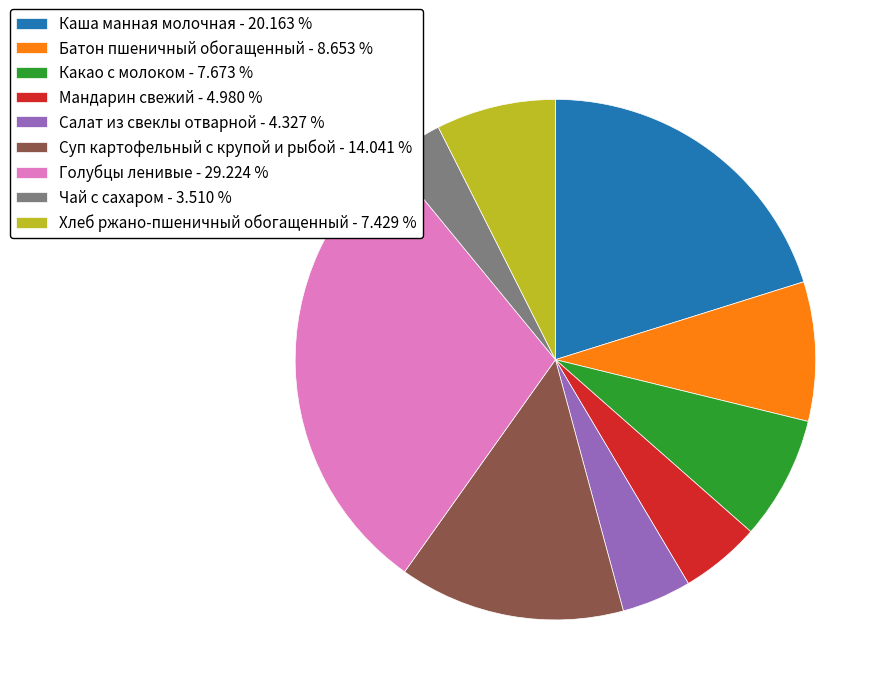

Is there a majority slice in this chart?

No